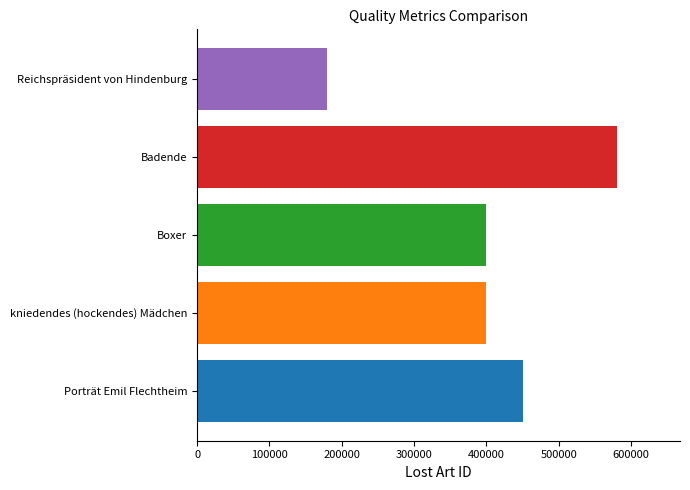

What is the maximum value shown in the chart?

580650